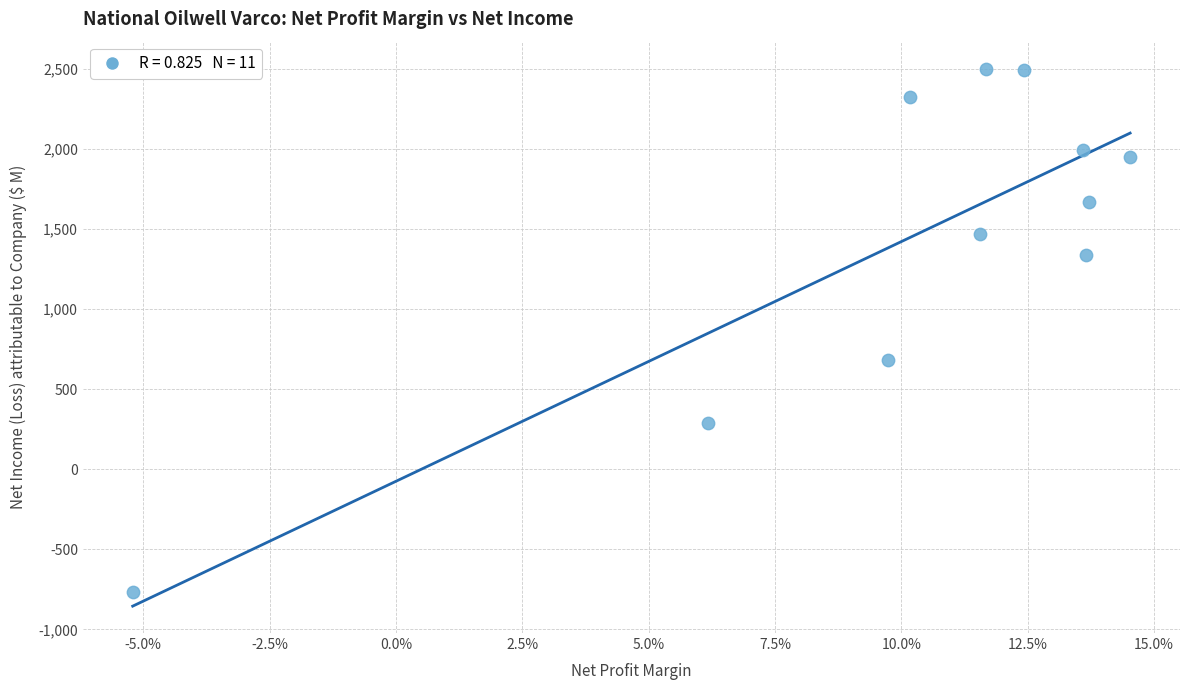

What is the range of Y values (max minus min)?

3271